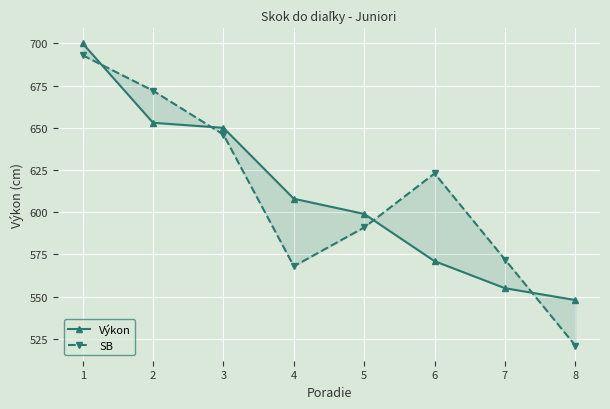

Which series has the largest range (max minus min)?

SB